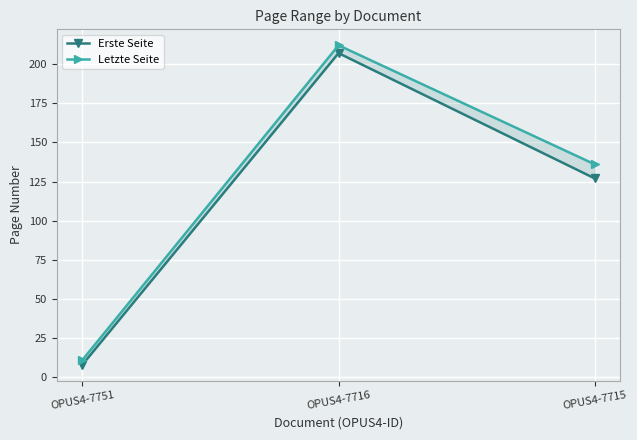

Between OPUS4-7751 and OPUS4-7715, which is larger?

OPUS4-7715